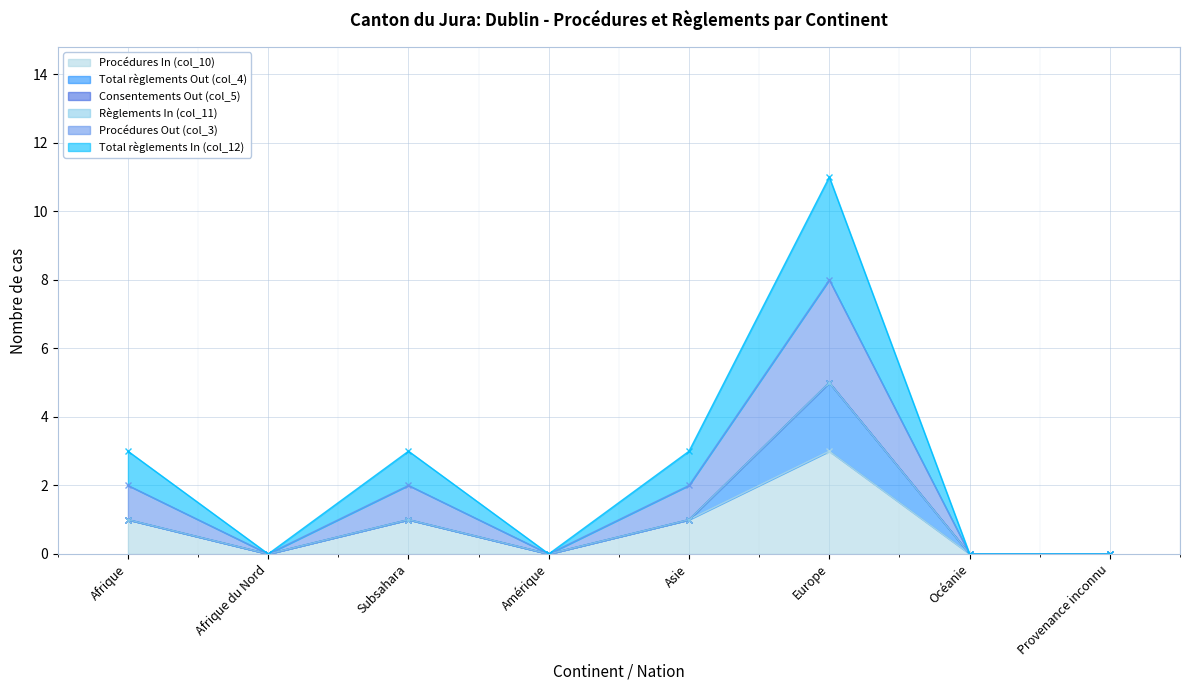

What is the label of the 2nd point from the left?

Afrique du Nord